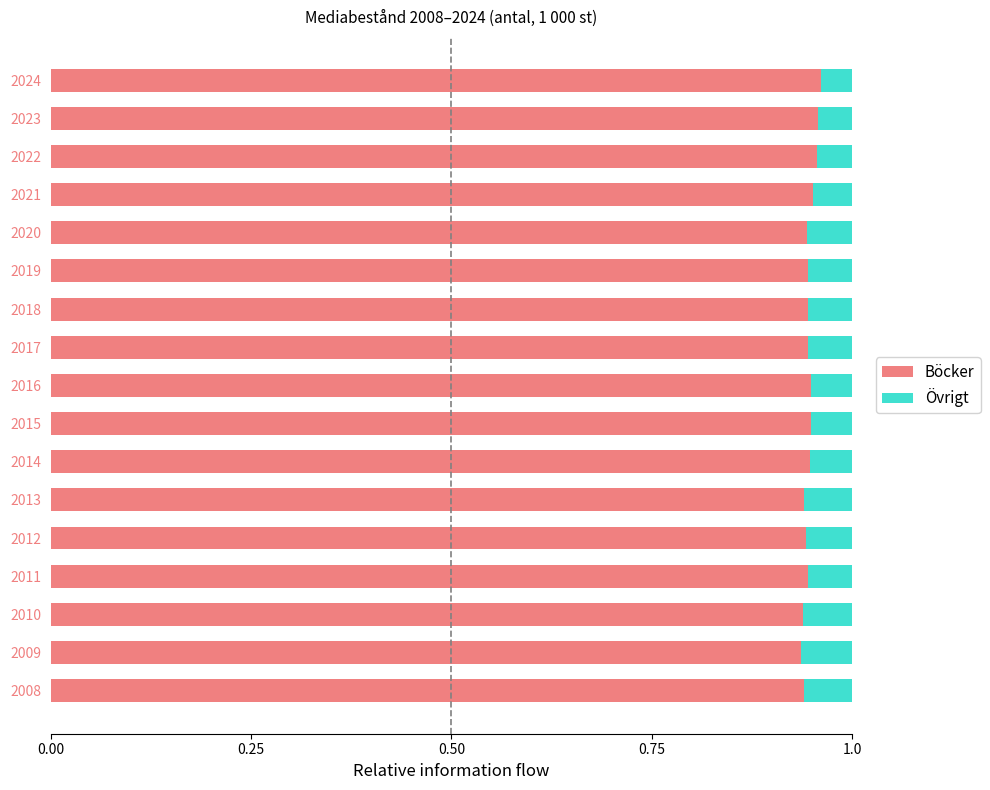

The Böcker series shows 1.7 at 2008. True or false?

False